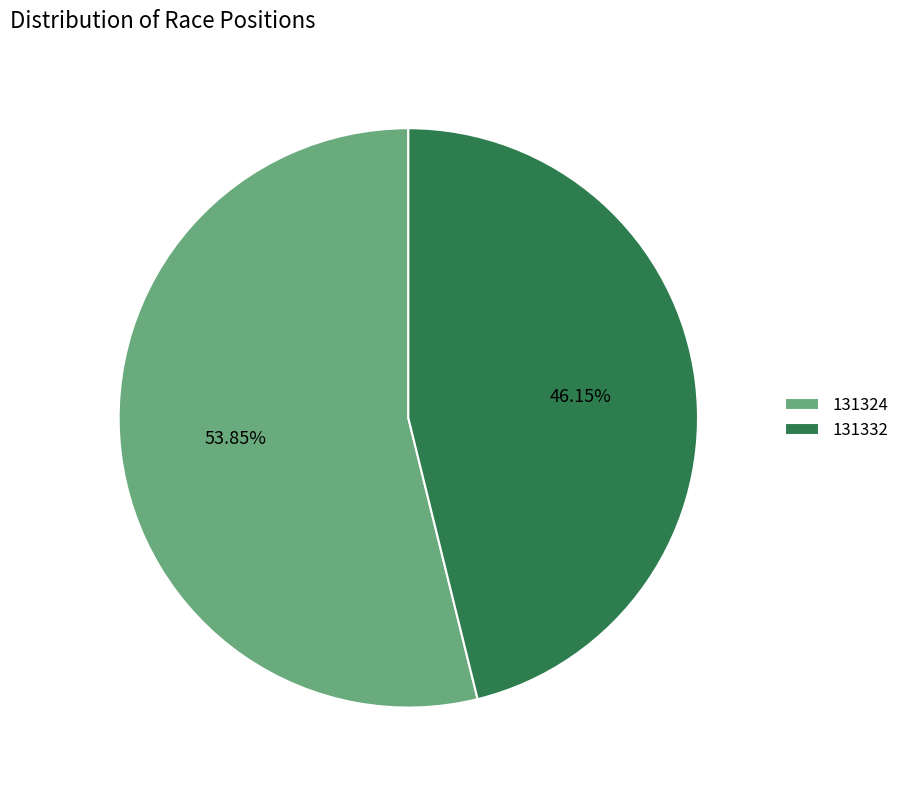

What is the ratio of the value at 131332 to the value at 131324?

0.9